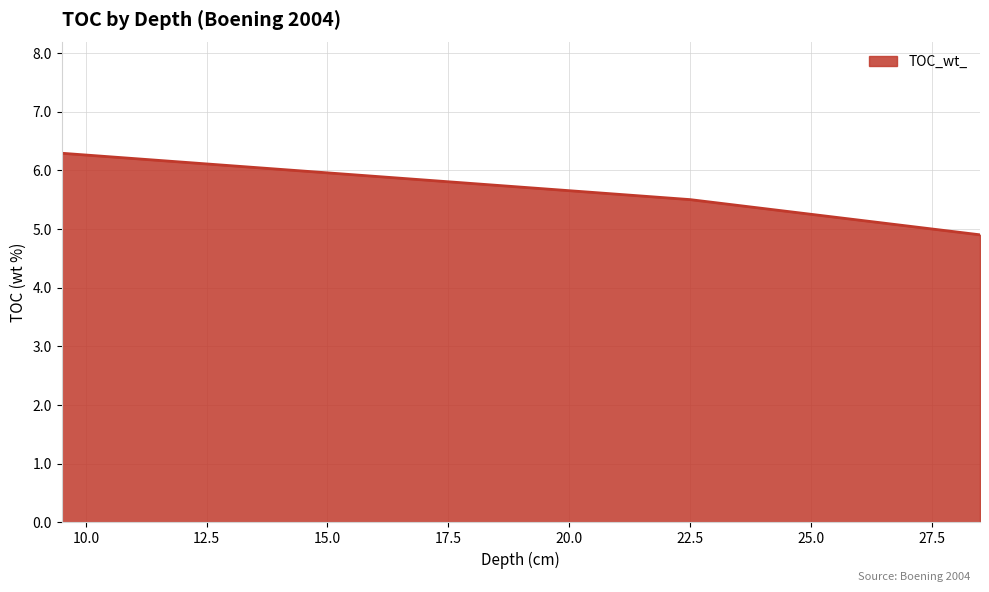

What is the sum of all values?

16.7